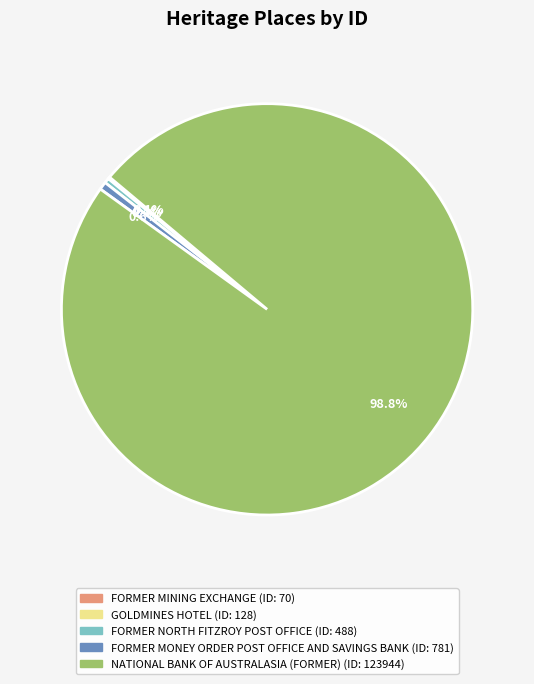

What is the largest slice in the pie chart?

NATIONAL BANK OF AUSTRALASIA (FORMER)